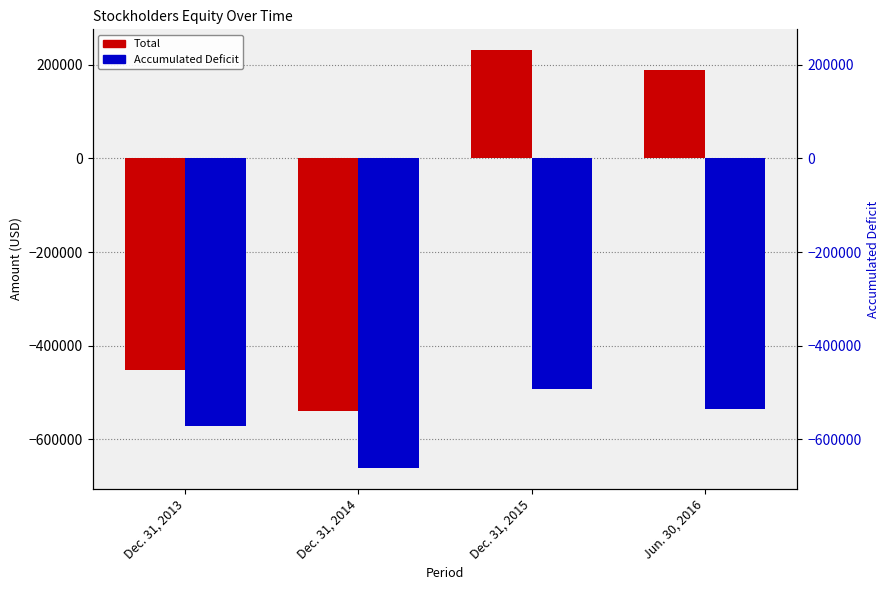

What is the value of the Total bar at the 1st from the left?

-451112